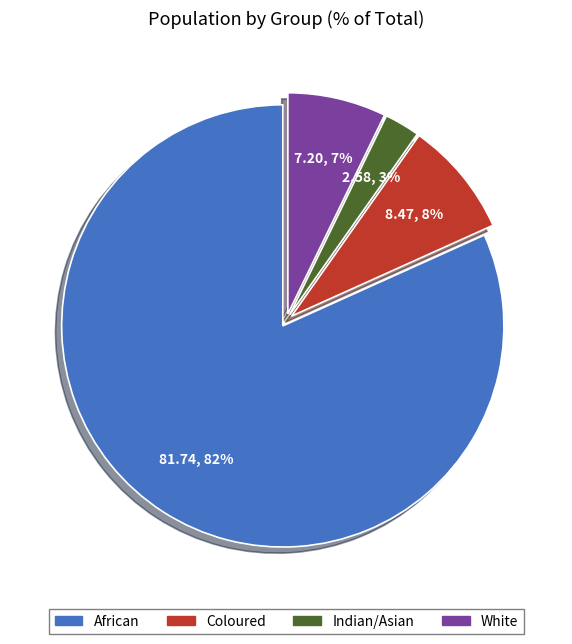

To the nearest percent, what is the difference between the Coloured and White slice percentages?

1%